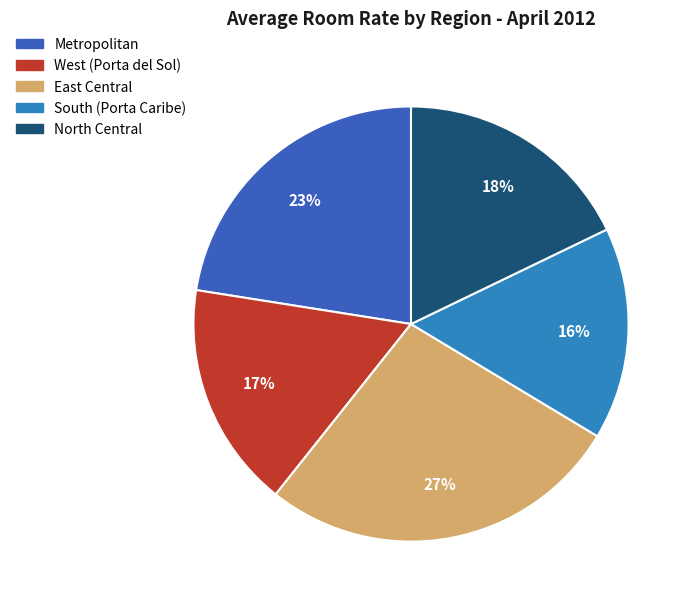

Does any single category account for the majority?

No